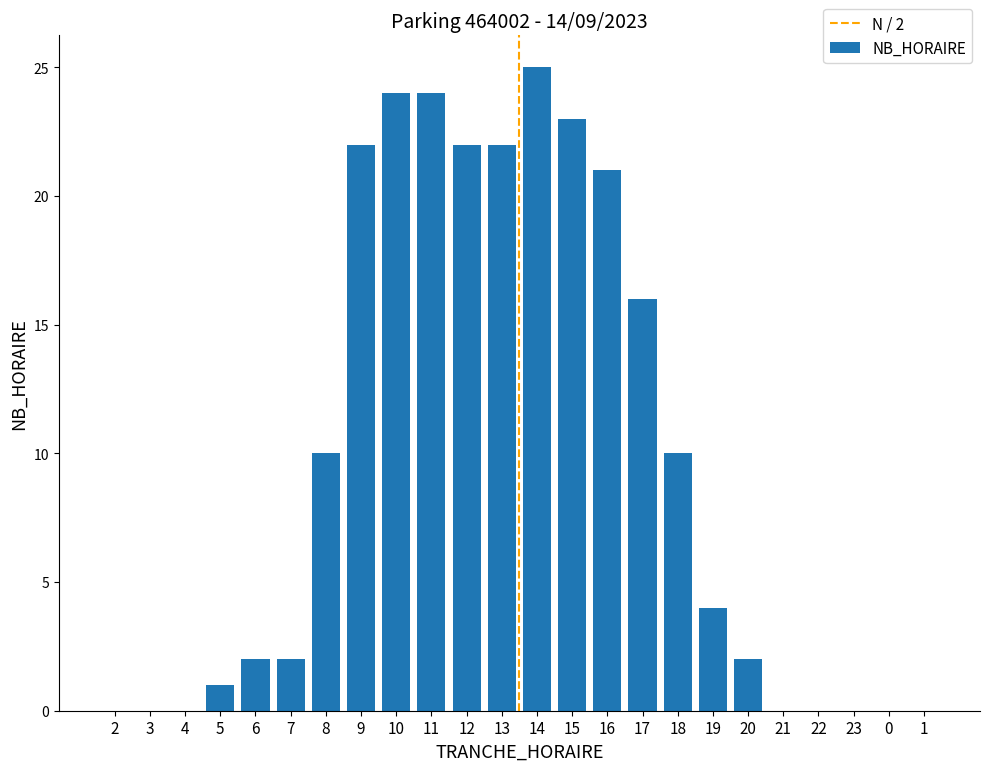

What is the approximate value at 17, to the nearest 10?

20